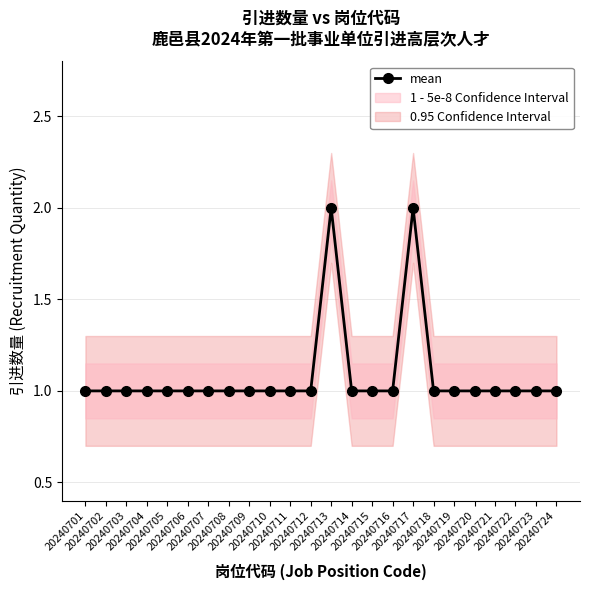

True or false: the data has more than 0 interior local peaks.

True